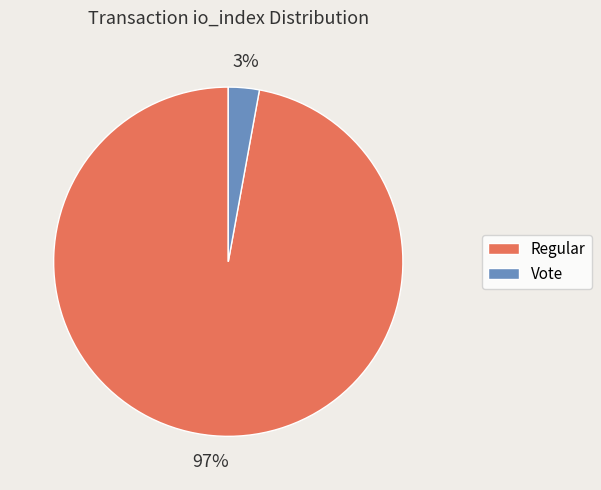

To the nearest percent, what is the difference between the largest and smallest slice percentages?

94%